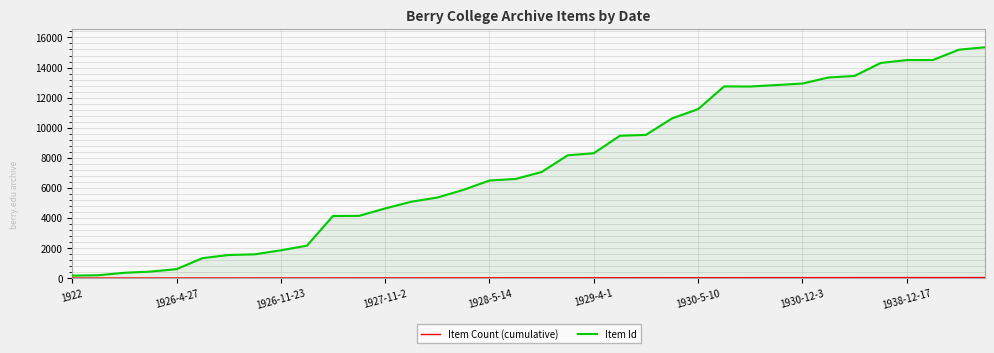

Which series has the largest range (max minus min)?

Item Id